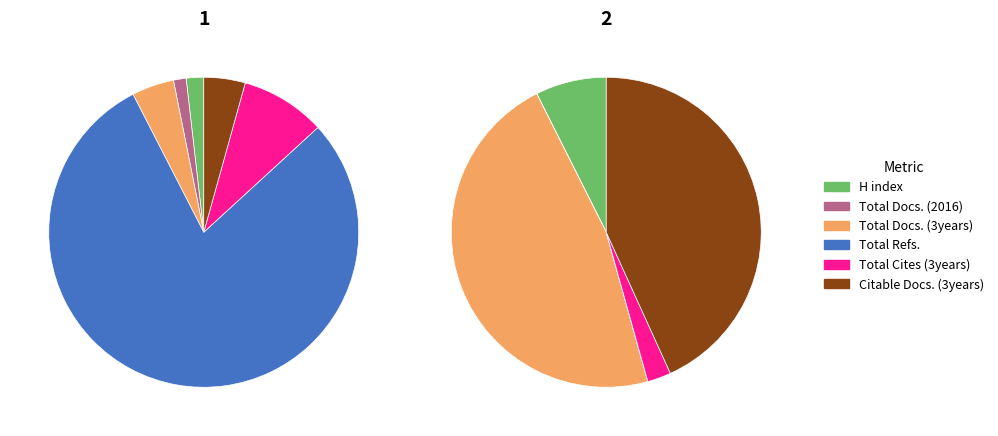

Rank the series at 2 from lowest to highest value.

Total Docs. (2016), Total Refs., Total Cites (3years), H index, Citable Docs. (3years), Total Docs. (3years)